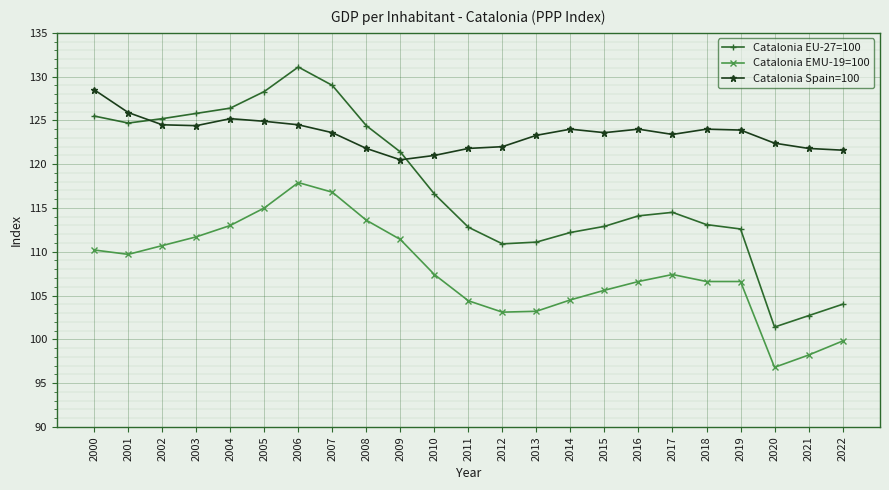

List the series in order of their overall mean, highest first.

Catalonia Spain=100, Catalonia EU-27=100, Catalonia EMU-19=100